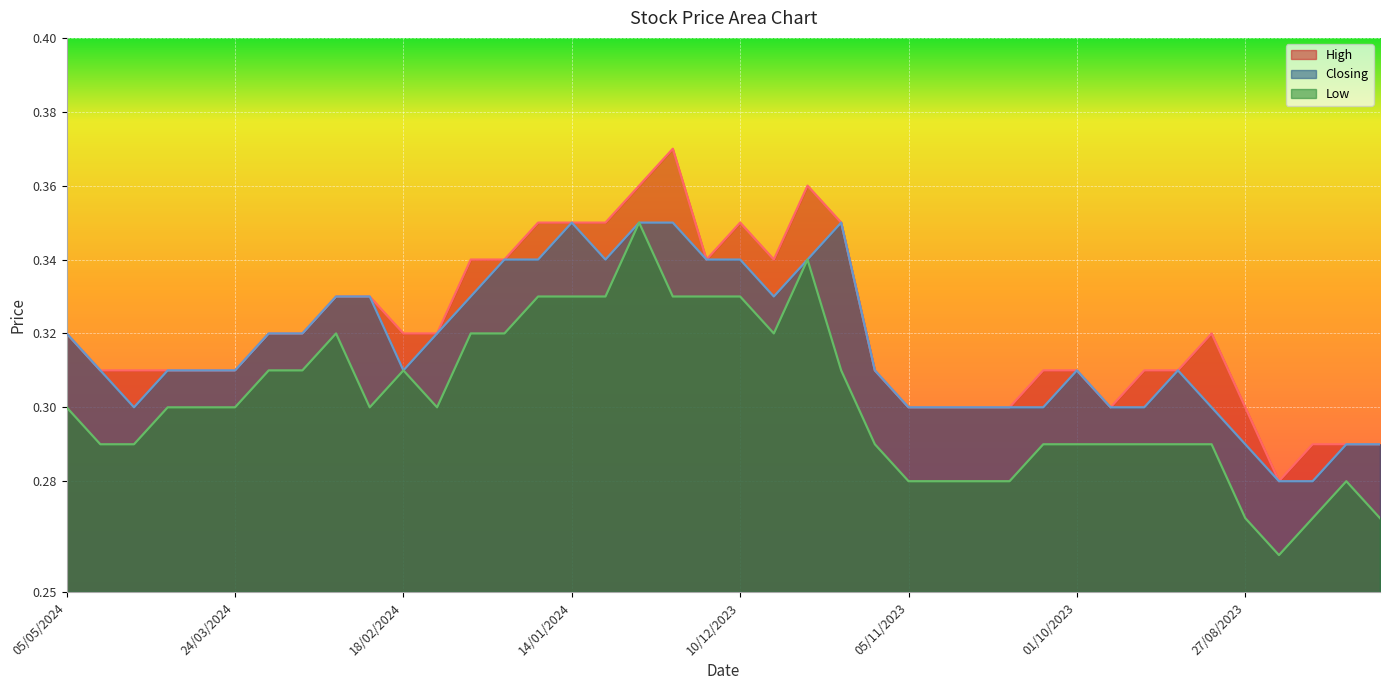

Is the value of Low at 21/04/2024 greater than the value of High at 17/09/2023?

No